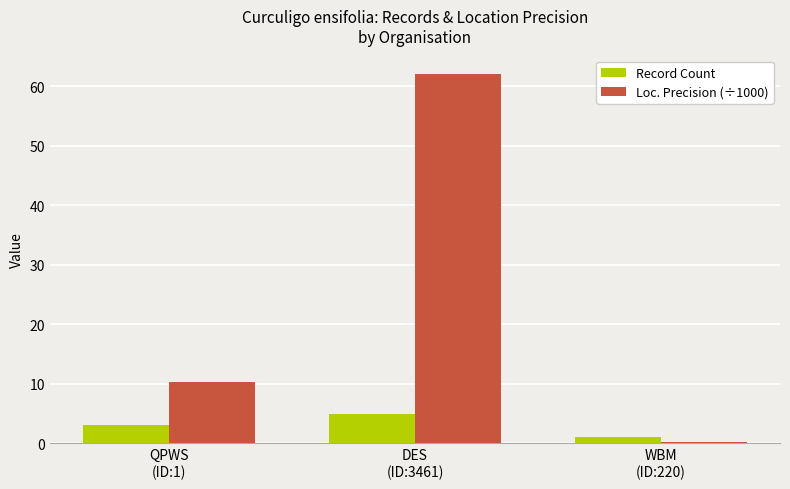

What is the spread (max minus min) of values at DES
(ID:3461)?

57.1